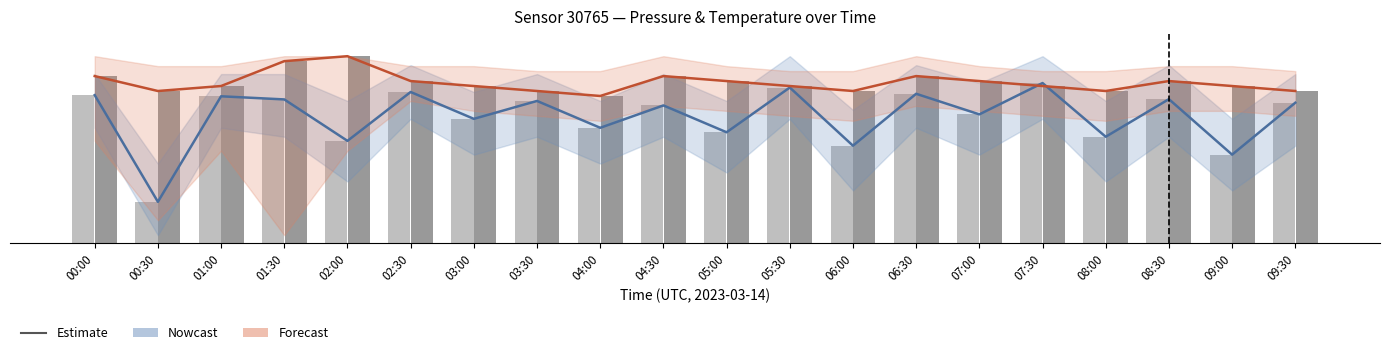

Are the bars grouped side by side (vs. stacked)?

Yes